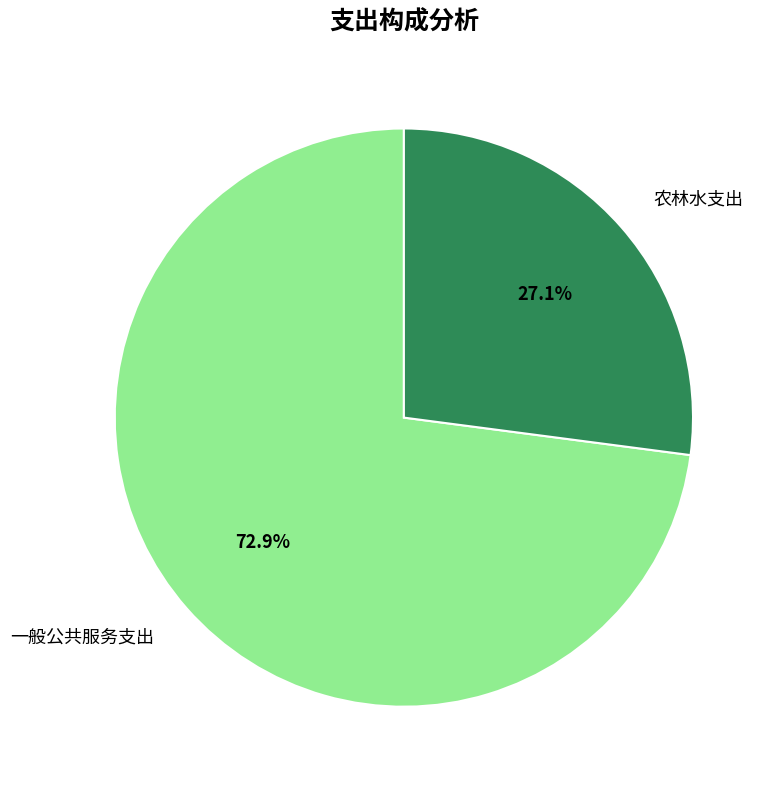

What is the majority slice?

一般公共服务支出